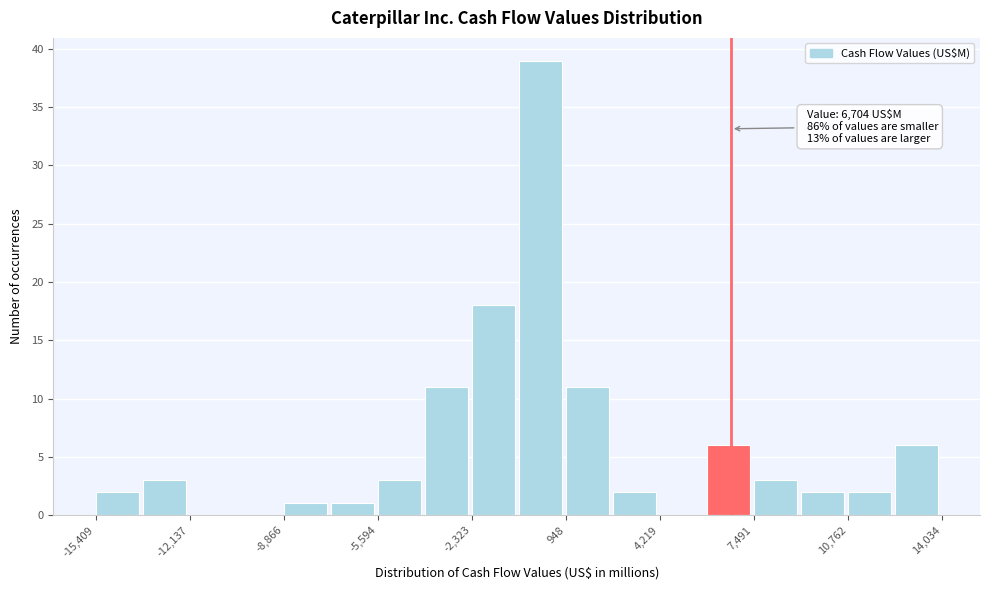

Read against the x-axis, roughly where is the centre of the tallest bar?

0